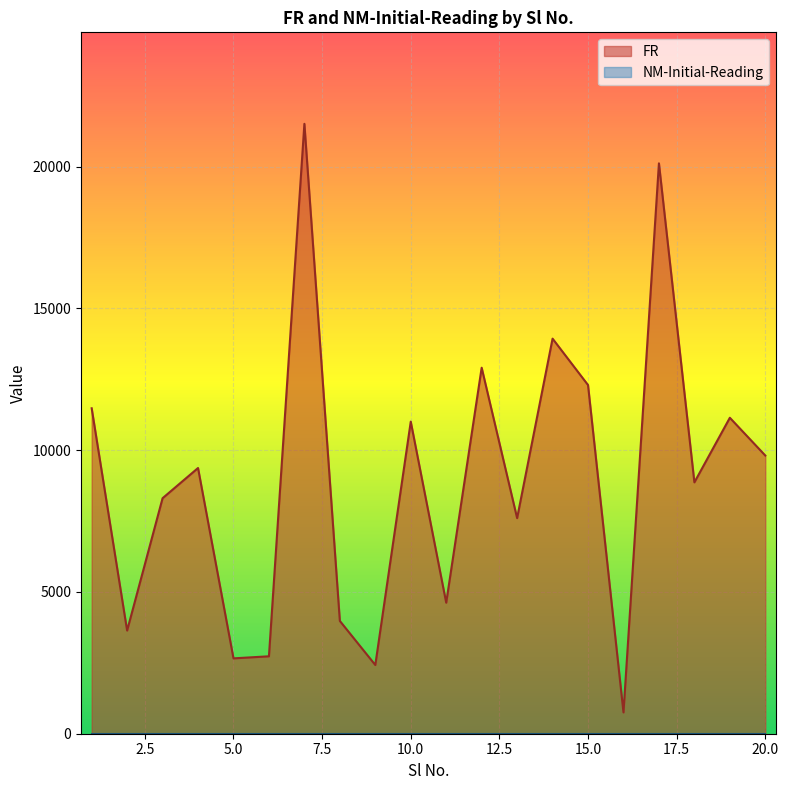

True or false: the data shows 5416 at 8.

False